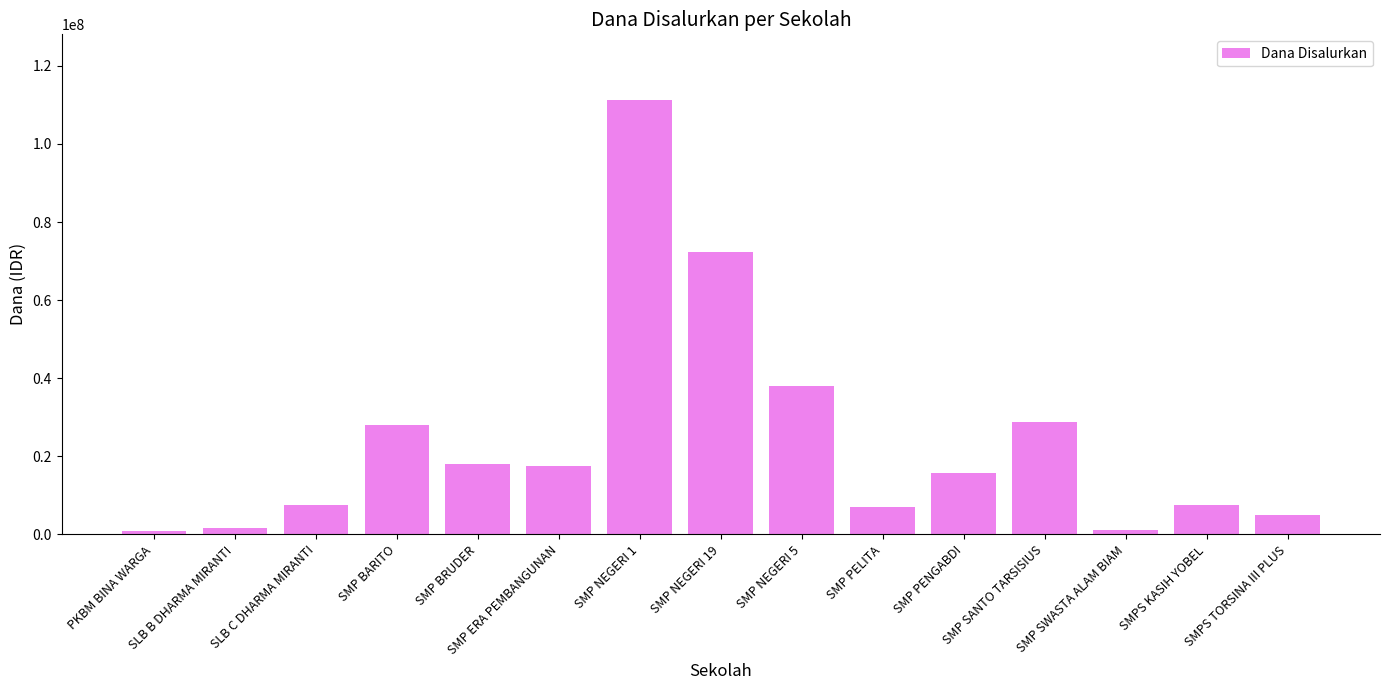

What is the maximum value shown in the chart?

111375000